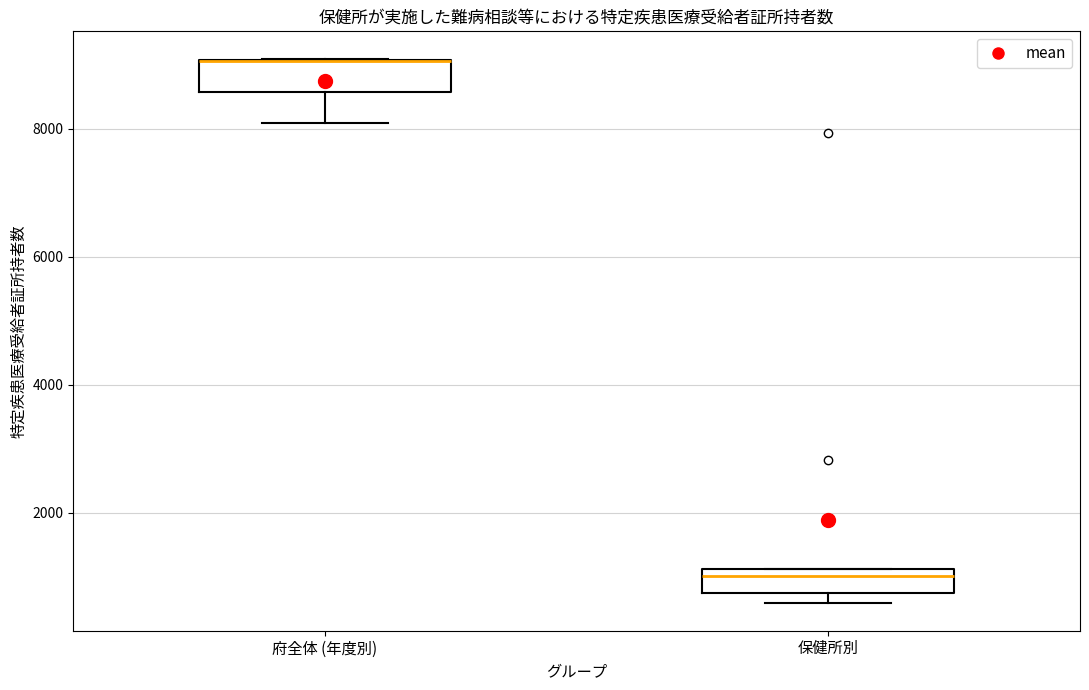

Reading left to right, transcribe this box plot: for each box, give where its median line is, the range the box spans, and where its two whiskers end, as read against the y-axis. The values are not printed on the chart, so give them approximately, as read against the axis.

府全体 (年度別): median 9000 (drawn on the box's upper edge), box 8600 to 9000, whiskers 8000 to 9000
保健所別: median 1000, box 800 to 1200, whiskers 600 to 1200